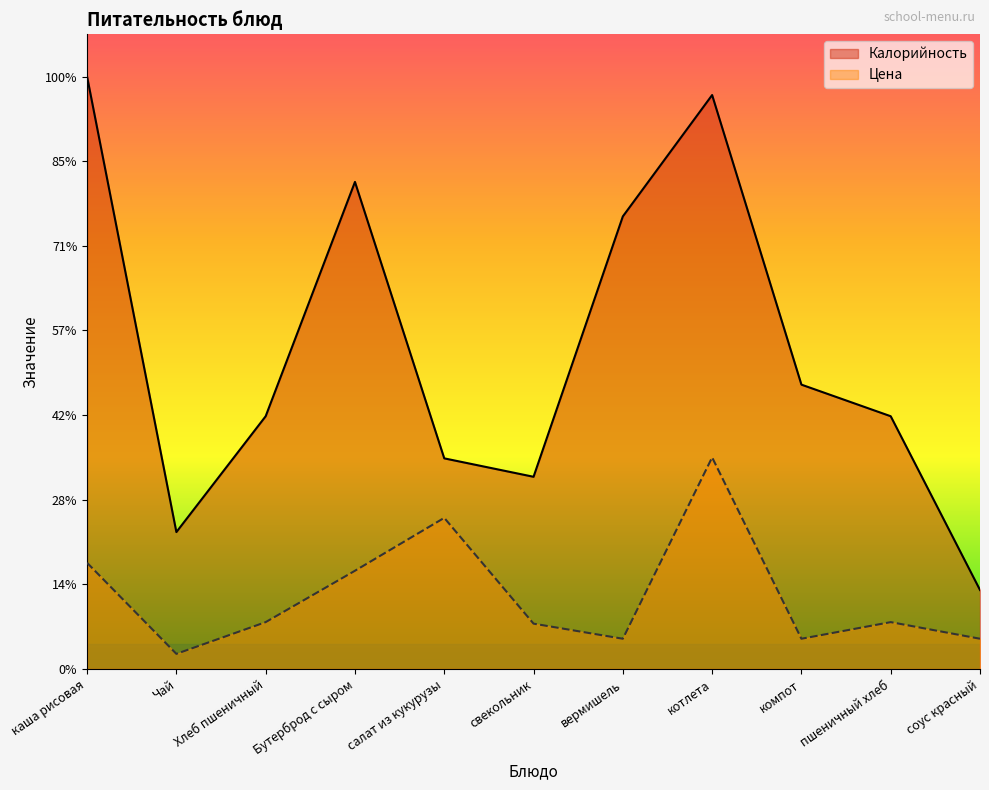

Rank the series by their maximum value, from highest to lowest.

Калорийность, Цена